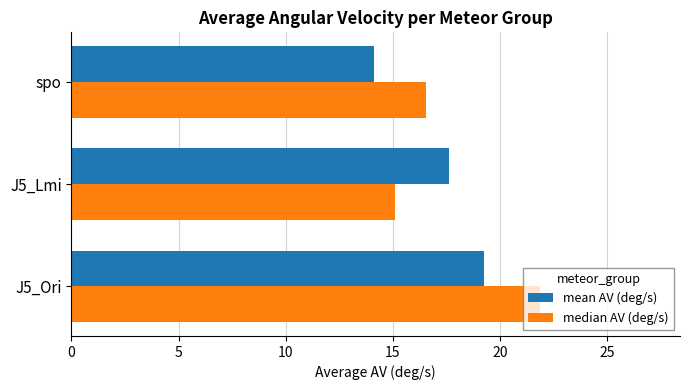

Is it true that mean AV (deg/s) equals 17.6 at J5_Lmi?

True